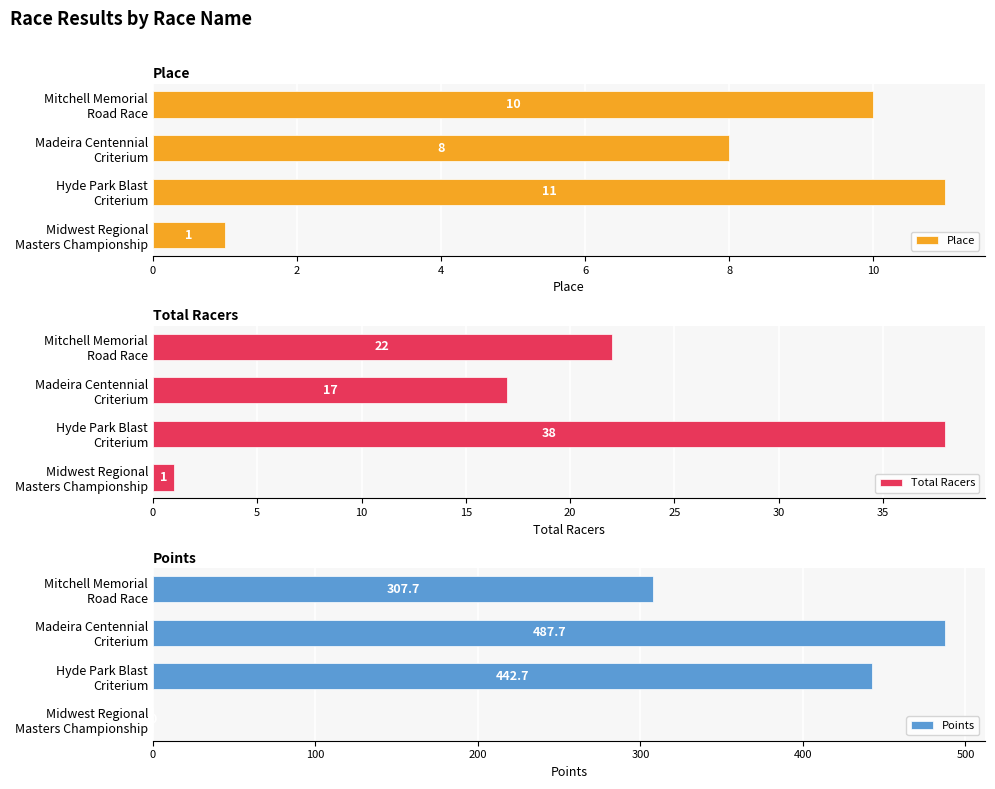

What is the difference between the maximum and minimum values in the Place series?

10